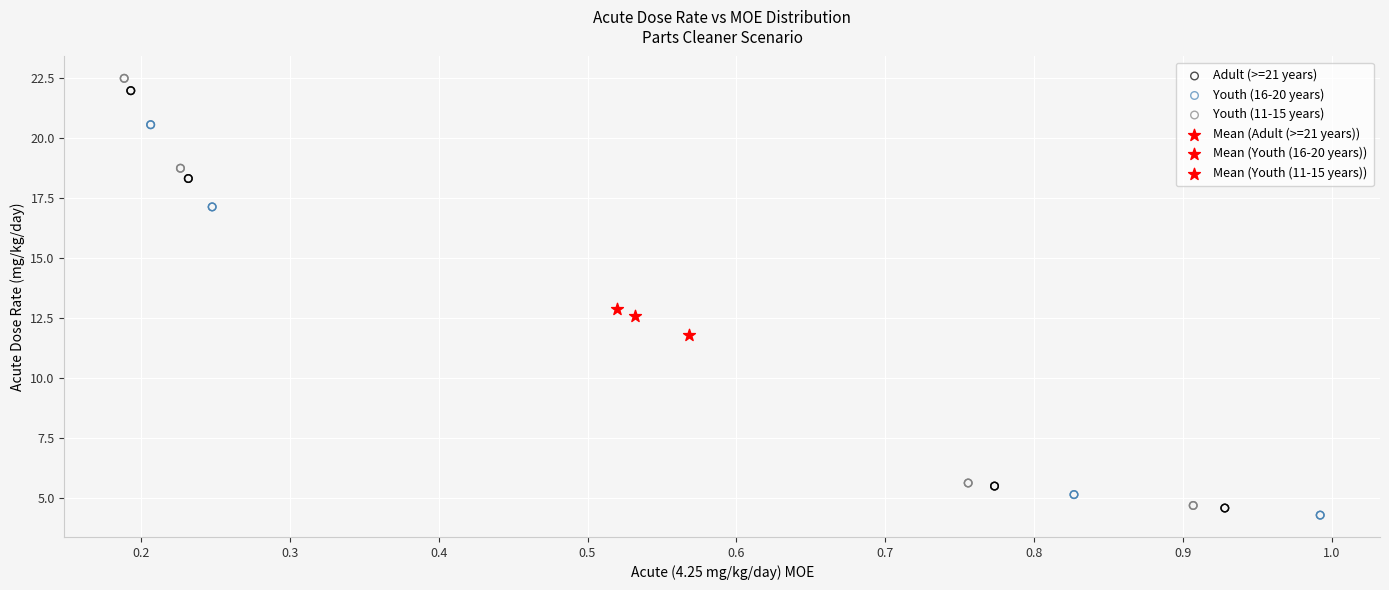

Which series reaches the maximum Y coordinate?

Youth (11-15 years)